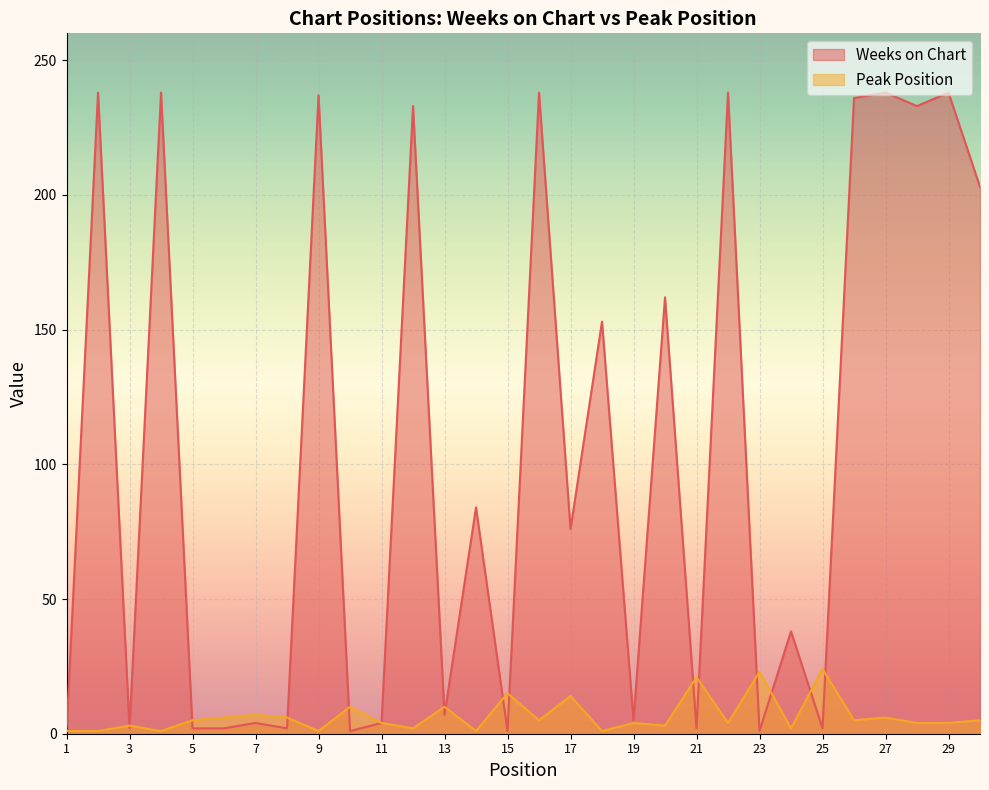

What are all the series names shown in the legend?

Weeks on Chart, Peak Position